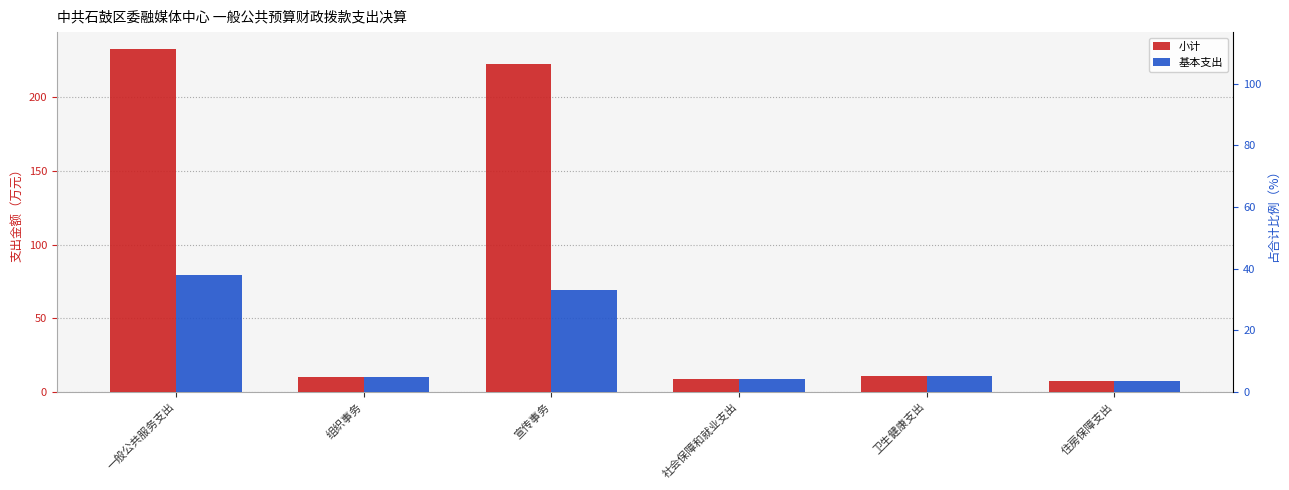

Reading right to left, transcribe all the data shown in this chart.

小计: 7.4	10.6	8.6	222.7	9.9	232.6
基本支出: 7.4	10.6	8.6	69.3	9.9	79.2